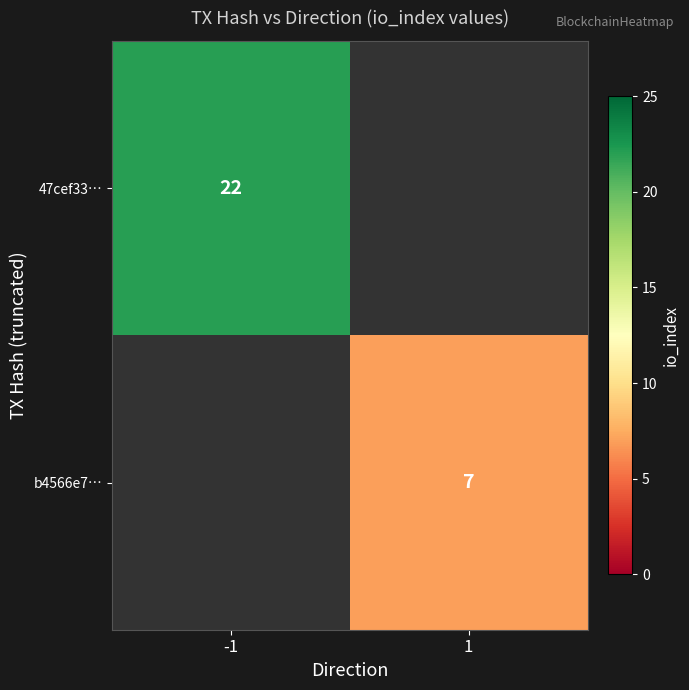

Is it true that 47cef33… equals 22 at -1?

True